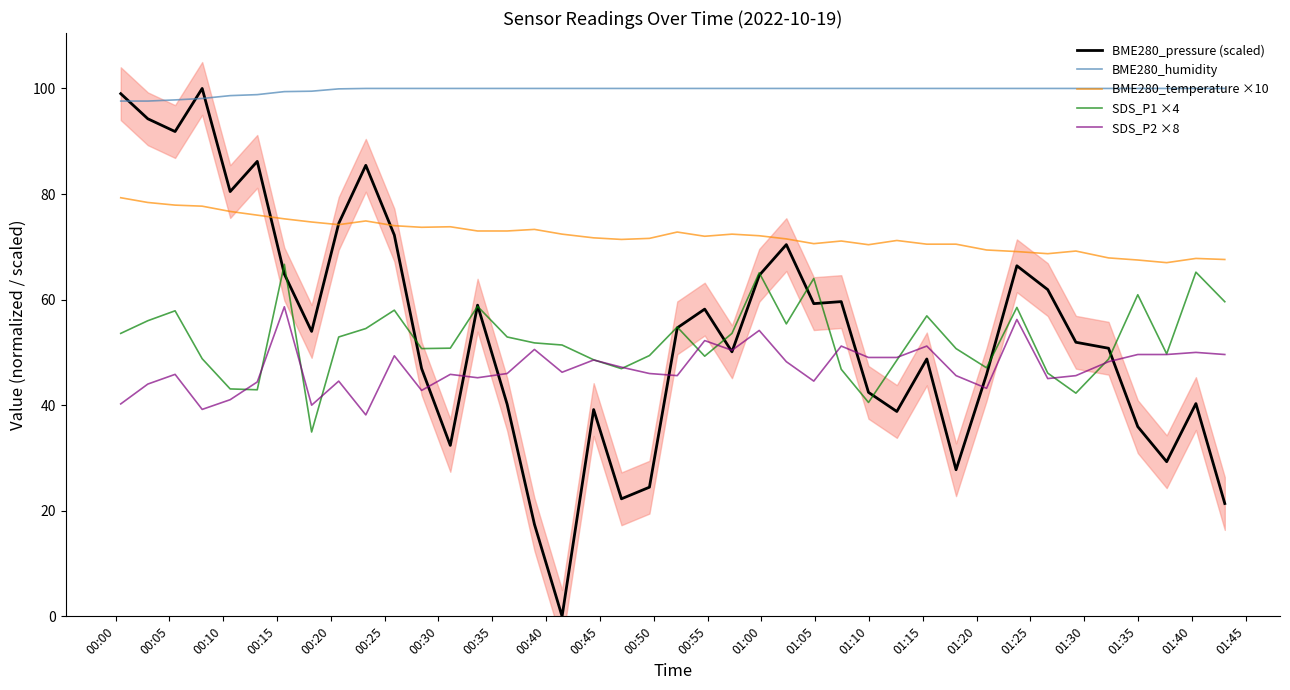

Reading left to right, list all the values displayed in this chart.

BME280_pressure (scaled): 99.0	94.3	91.8	100.0	80.5	86.2	64.8	54.0	74.4	85.4	72.2	46.9	32.4	58.9	40.2	17.4	0.0	39.2	22.3	24.5	54.6	58.2	50.1	64.6	70.4	59.2	59.6	42.4	38.8	48.8	27.8	45.8	66.4	61.9	51.9	50.8	35.9	29.3	40.3	21.4
BME280_humidity: 97.6	97.6	97.8	98.1	98.6	98.8	99.4	99.5	99.9	100.0	100.0	100.0	100.0	100.0	100.0	100.0	100.0	100.0	100.0	100.0	100.0	100.0	100.0	100.0	100.0	100.0	100.0	100.0	100.0	100.0	100.0	100.0	100.0	100.0	100.0	100.0	100.0	100.0	100.0	100.0
BME280_temperature ×10: 79.3	78.4	77.9	77.7	76.7	76.0	75.3	74.7	74.2	74.9	74.0	73.7	73.8	73.0	73.0	73.3	72.4	71.7	71.4	71.6	72.8	72.0	72.4	72.1	71.5	70.6	71.1	70.4	71.2	70.5	70.5	69.4	69.1	68.7	69.2	67.9	67.5	67.0	67.8	67.6
SDS_P1 ×4: 53.6	56.0	57.9	48.8	43.1	42.9	66.7	34.9	52.9	54.5	58.0	50.7	50.8	58.7	52.9	51.8	51.4	48.6	46.9	49.4	54.8	49.3	53.6	65.1	55.4	64.0	46.8	40.5	48.5	56.9	50.7	47.1	58.5	46.1	42.3	48.7	60.9	49.7	65.2	59.6
SDS_P2 ×8: 40.2	44.0	45.8	39.2	41.0	44.4	58.6	40.0	44.6	38.2	49.4	42.8	45.8	45.2	46.0	50.6	46.2	48.6	47.2	46.0	45.6	52.2	50.4	54.2	48.2	44.6	51.2	49.0	49.0	51.2	45.6	43.2	56.2	45.0	45.6	48.2	49.6	49.6	50.0	49.6